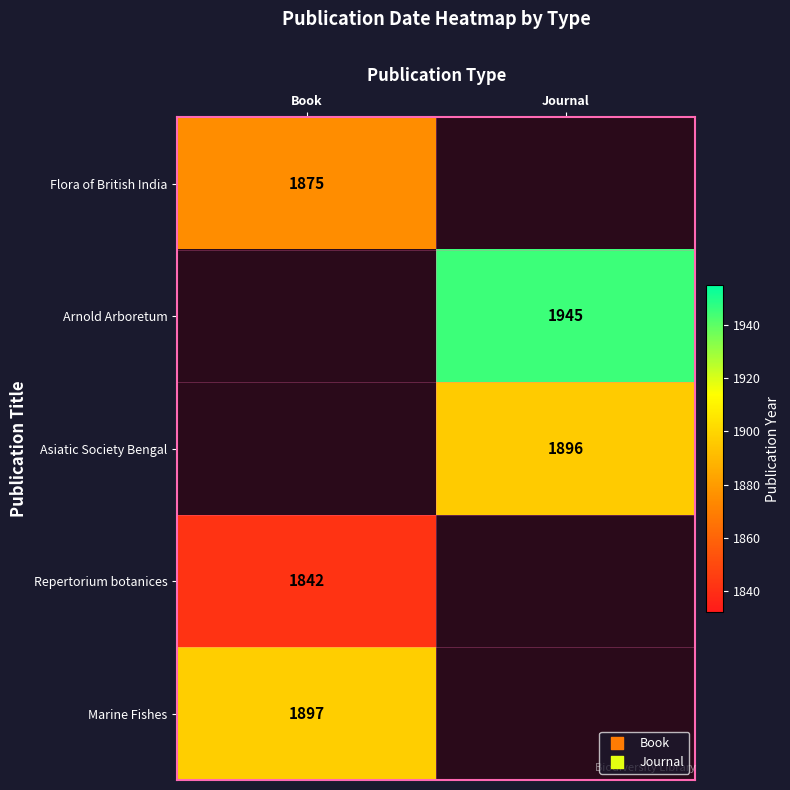

The Arnold Arboretum series shows 718 at Journal. True or false?

False